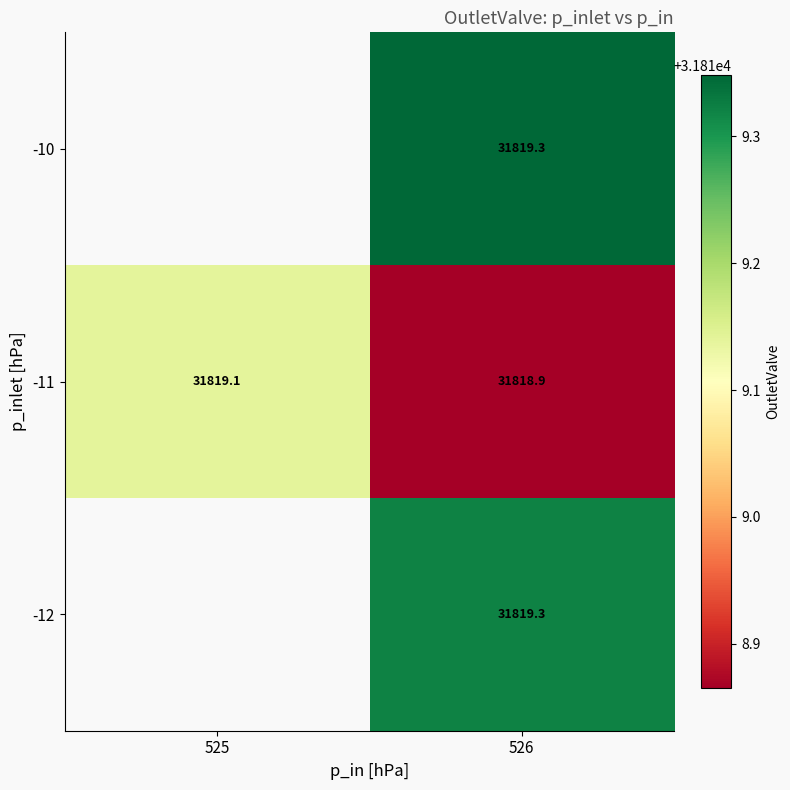

Which category has the lowest value across all series?

526